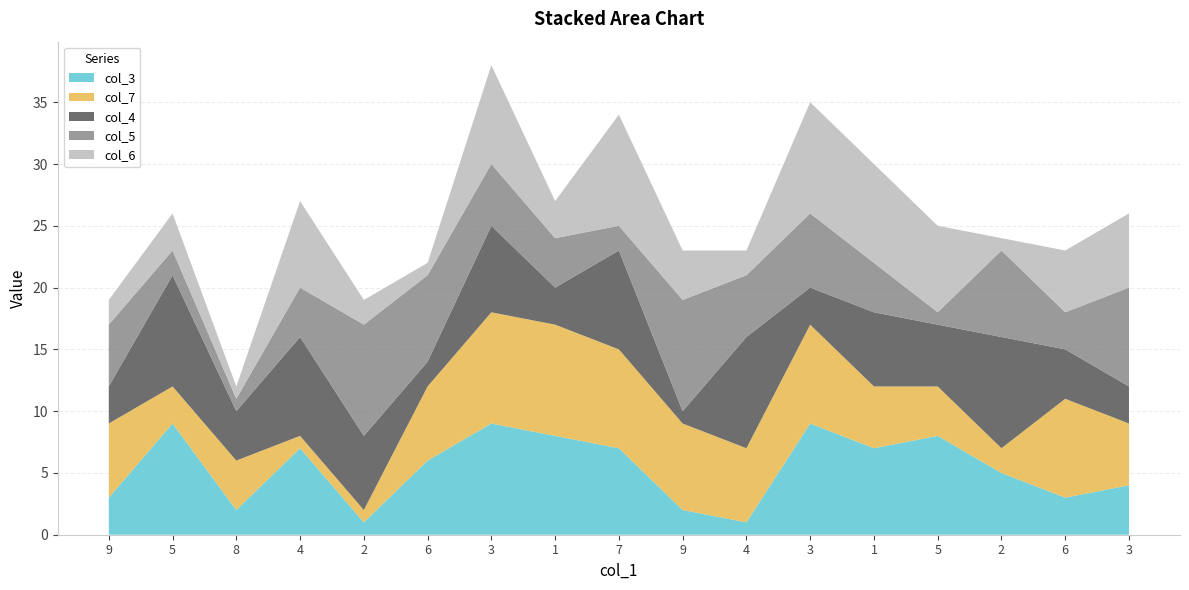

Reading left to right, transcribe all the data shown in this chart.

col_3: 9=3	5=9	8=2	4=7	2=1	6=6	3=9	1=8	7=7	9=2	4=1	3=9	1=7	5=8	2=5	6=3	3=4
col_7: 9=6	5=3	8=4	4=1	2=1	6=6	3=9	1=9	7=8	9=7	4=6	3=8	1=5	5=4	2=2	6=8	3=5
col_4: 9=3	5=9	8=4	4=8	2=6	6=2	3=7	1=3	7=8	9=1	4=9	3=3	1=6	5=5	2=9	6=4	3=3
col_5: 9=5	5=2	8=1	4=4	2=9	6=7	3=5	1=4	7=2	9=9	4=5	3=6	1=4	5=1	2=7	6=3	3=8
col_6: 9=2	5=3	8=1	4=7	2=2	6=1	3=8	1=3	7=9	9=4	4=2	3=9	1=8	5=7	2=1	6=5	3=6